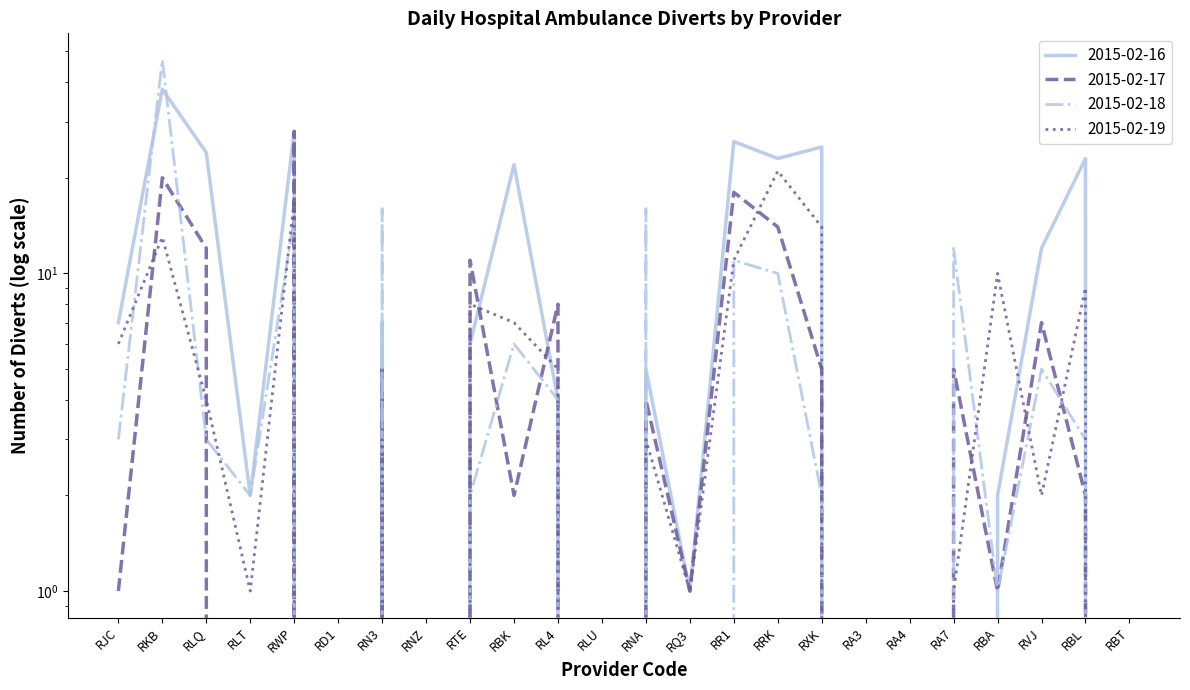

Between which two adjacent categories do 2015-02-19 and 2015-02-16 first intersect?

RTE and RBK